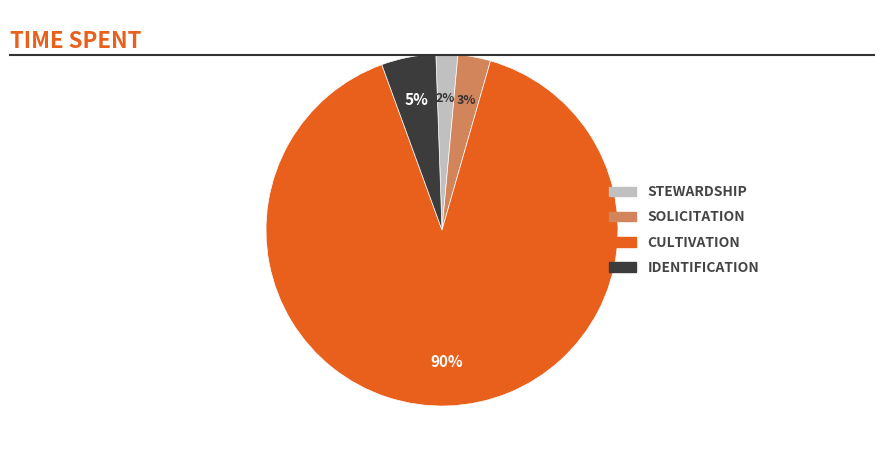

Count the number of slices in the pie.

4